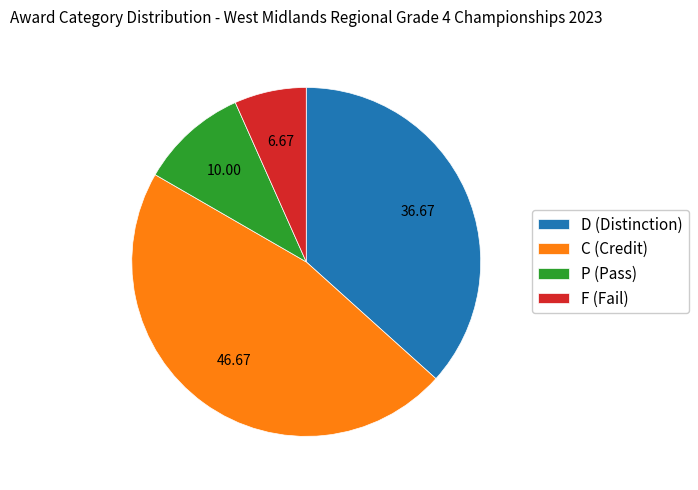

Combined, do C (Credit) and P (Pass) account for over 50%?

Yes